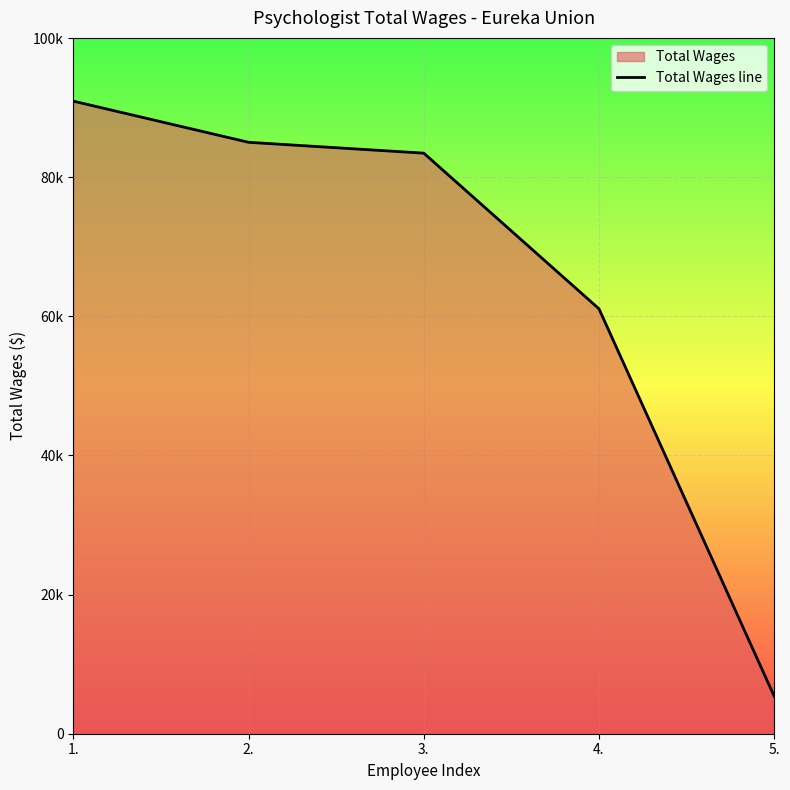

The value at 1. is 62034. True or false?

False